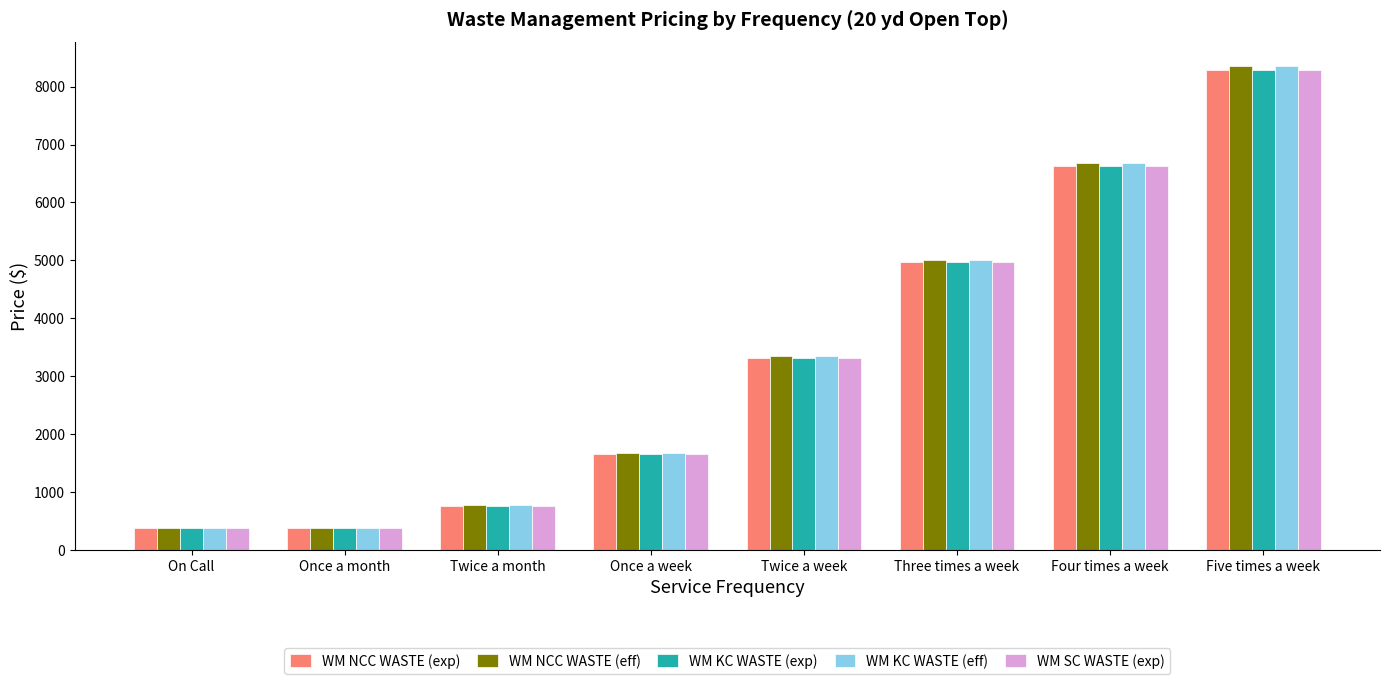

How many bars are there in each group?

5